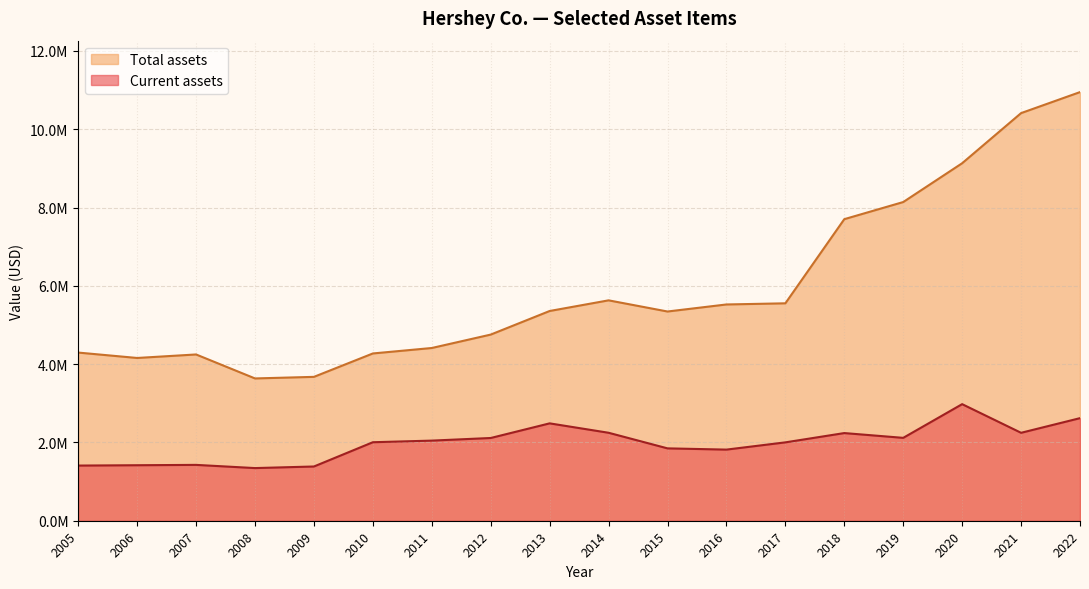

List the series in order of their peak value, highest first.

Total assets, Current assets